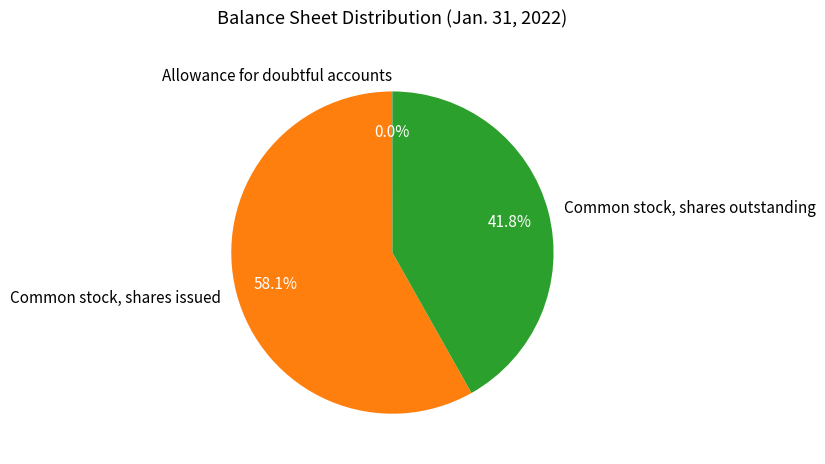

Does Common stock, shares outstanding account for over 50% of the chart?

No